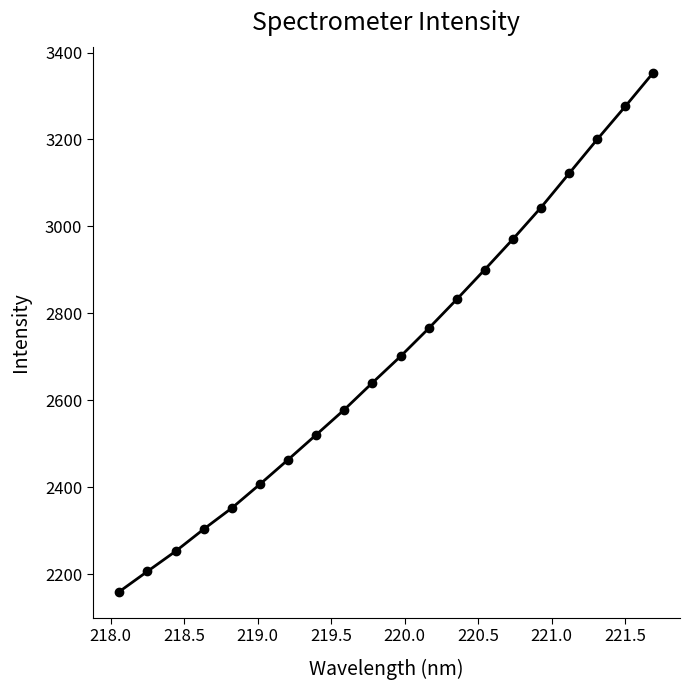

Reading left to right, list all the values displayed in this chart.

2159.8	2206.4	2252.6	2303.5	2352.0	2406.9	2463.2	2520.6	2578.3	2640.2	2700.9	2765.2	2832.0	2900.6	2970.6	3043.4	3121.7	3199.9	3275.9	3353.8